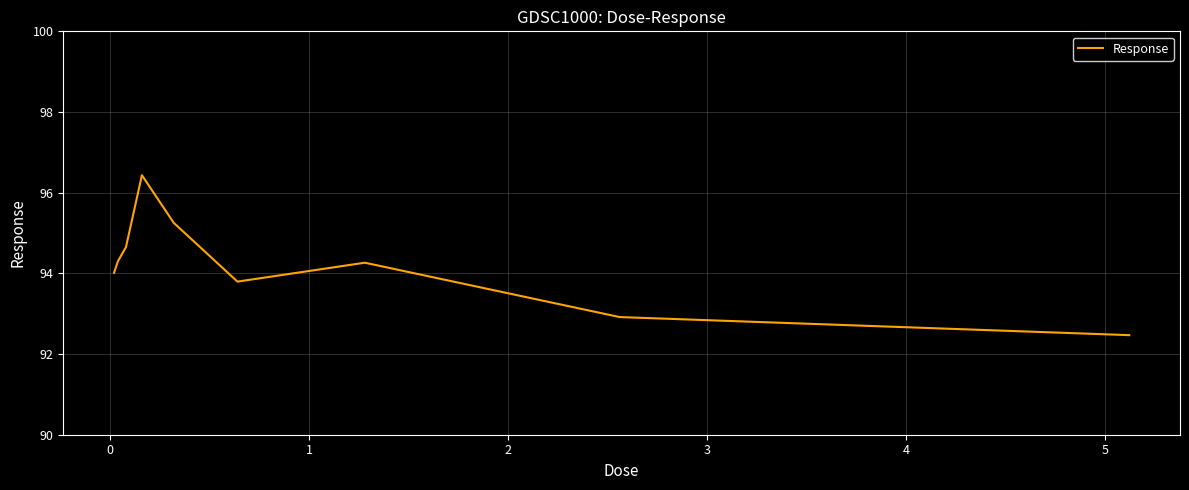

What is the difference between the maximum and minimum values?

4.0